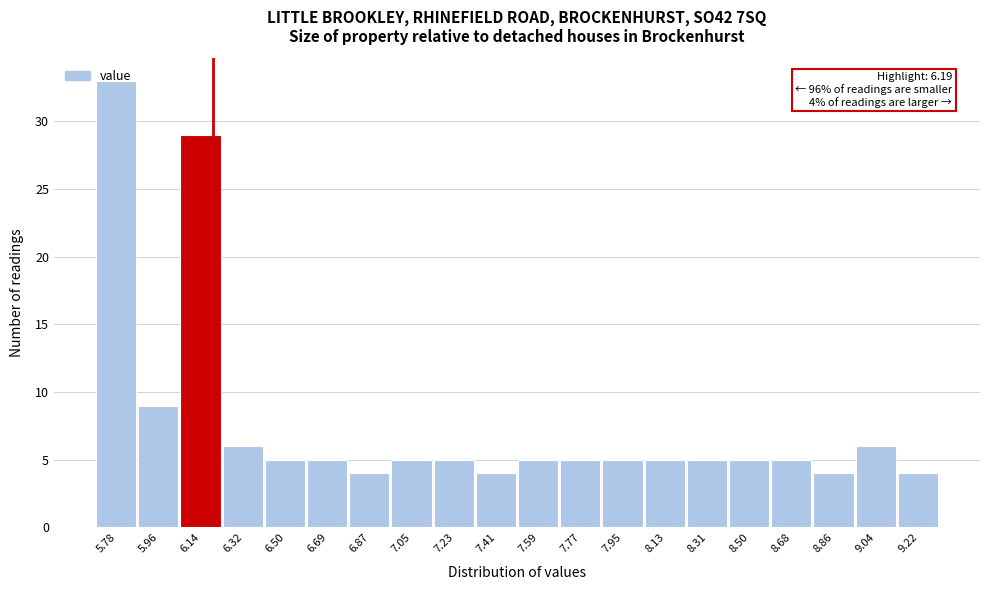

Over which range of the x-axis is the bar tallest?

5.70 to 5.88